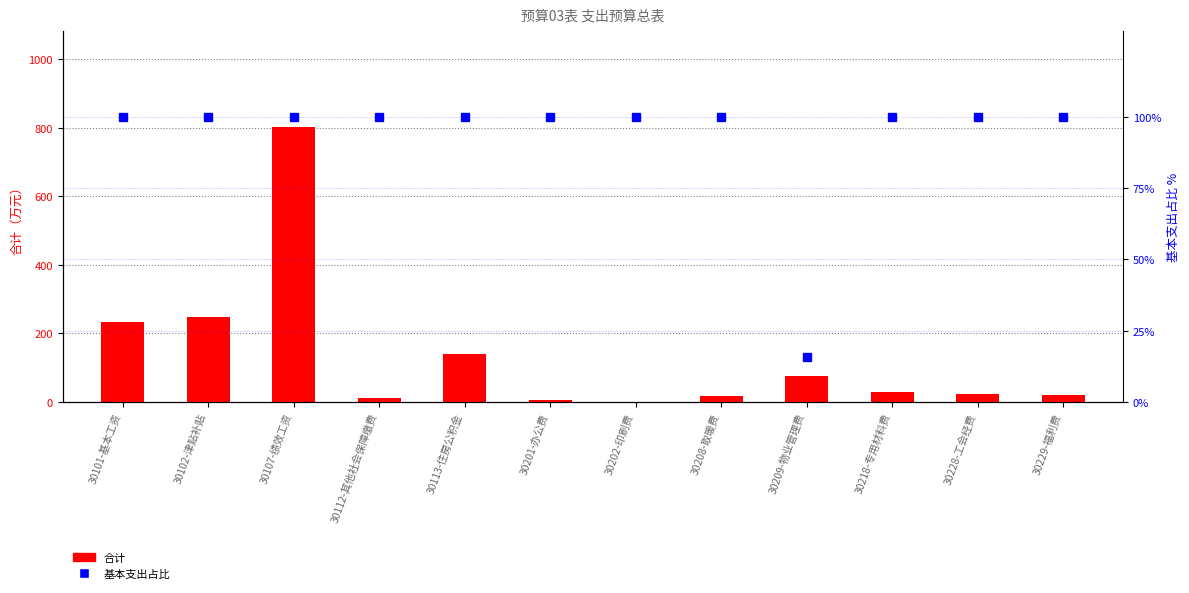

Rank the categories by 基本支出占比 value from lowest to highest.

30209-物业管理费, 30101-基本工资, 30102-津贴补贴, 30107-绩效工资, 30112-其他社会保障缴费, 30113-住房公积金, 30201-办公费, 30202-印刷费, 30208-取暖费, 30218-专用材料费, 30228-工会经费, 30229-福利费